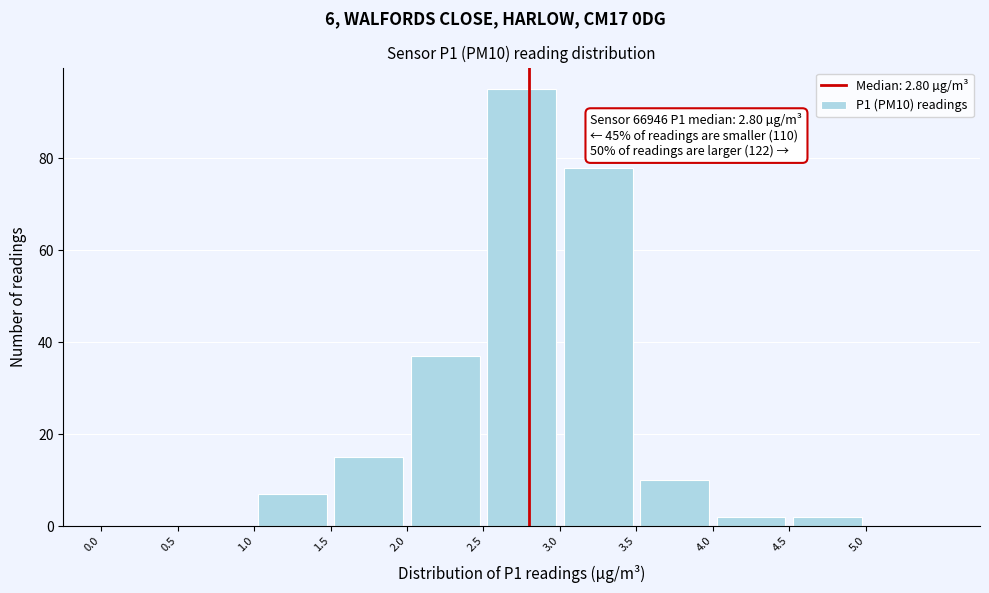

Over which range of the x-axis is the bar tallest?

2.5 to 3.0